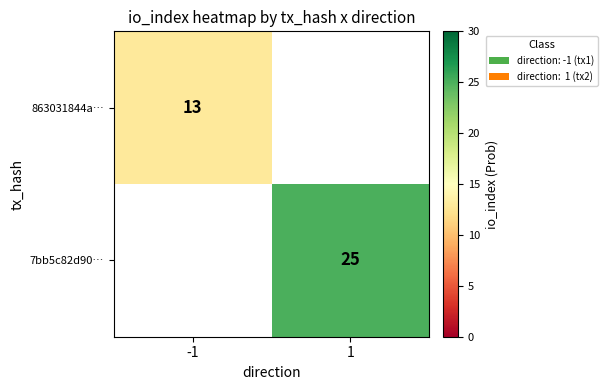

How many series are shown in this chart?

2